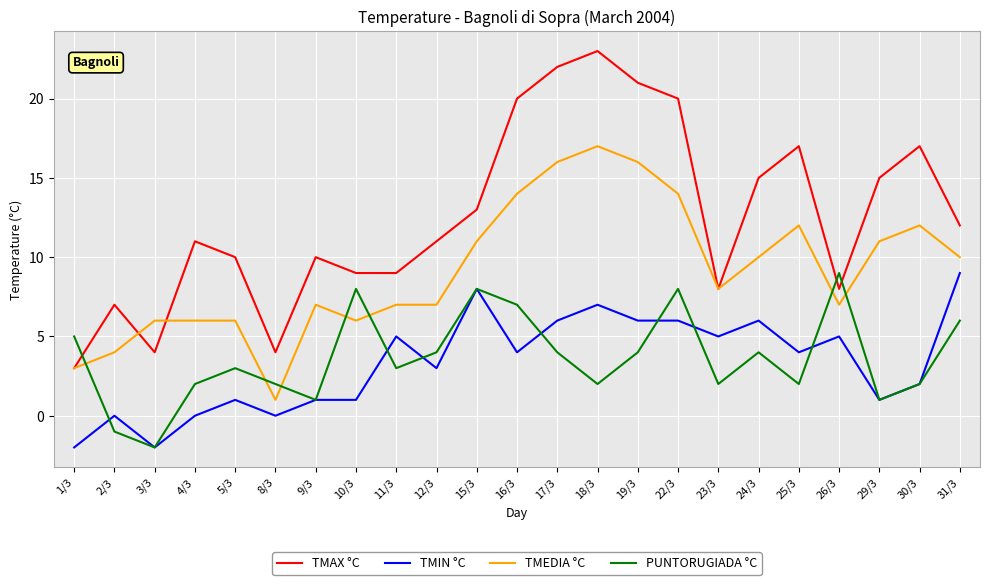

Between 1/3 and 29/3, which series saw the biggest shift?

TMAX °C